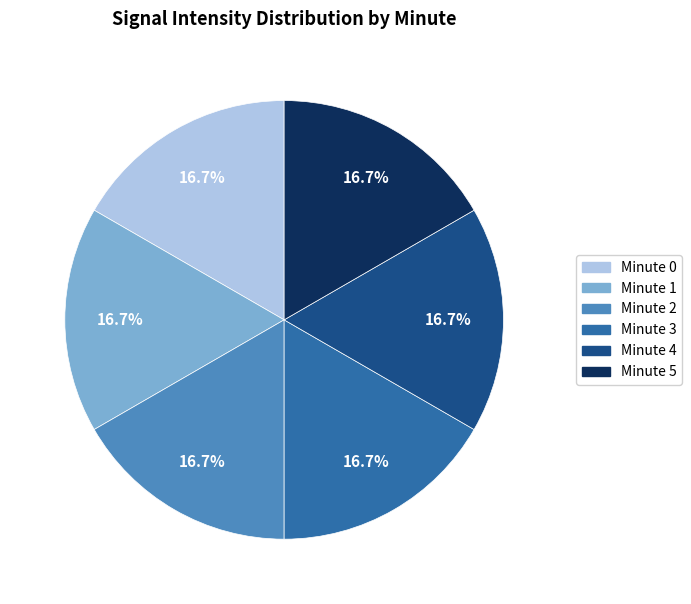

Is there a majority slice in this chart?

No